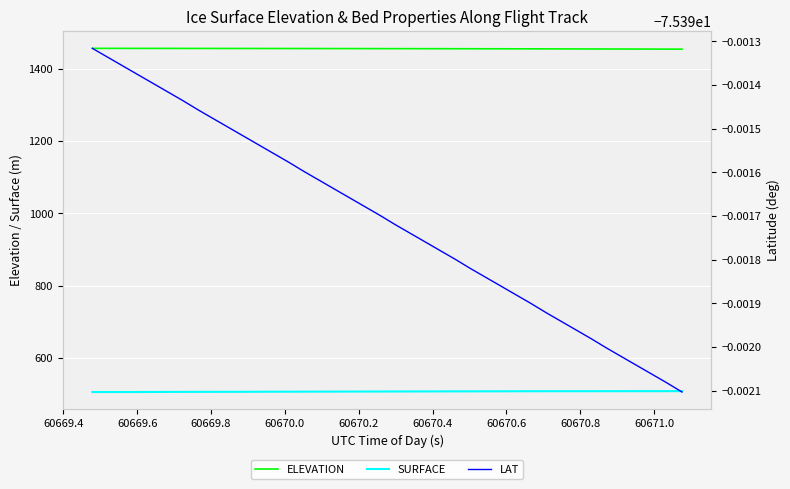

True or false: SURFACE has more than 1 interior local peaks.

False